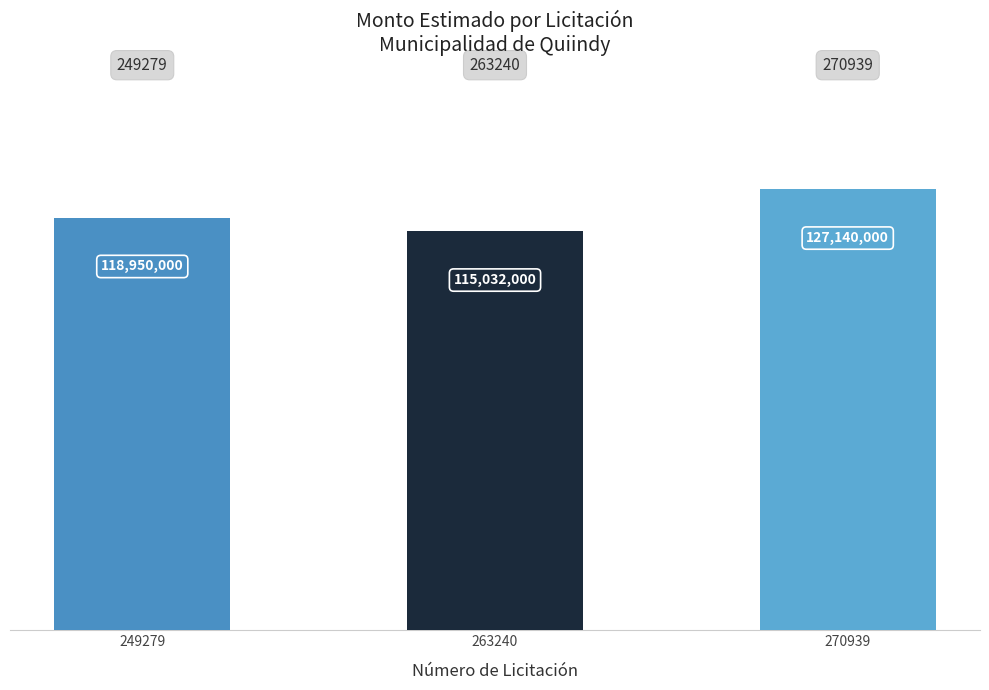

Where is the data nearest to the value 121086000?

249279